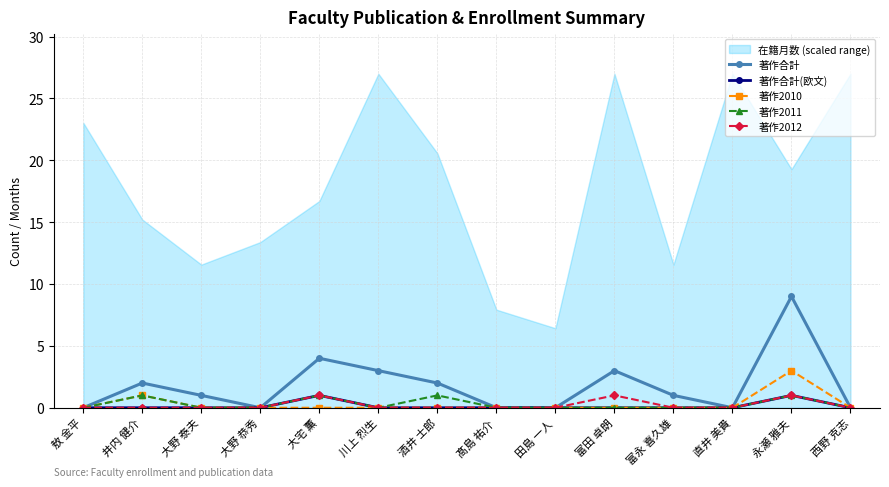

Read the 著作2012 value at 永瀬 雅夫.

1